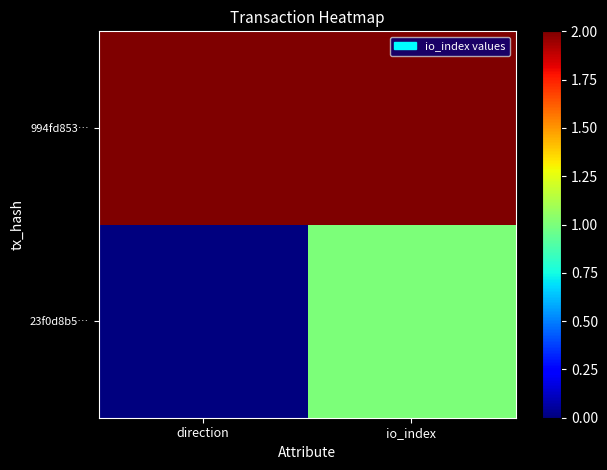

Reading right to left, transcribe all the data shown in this chart.

23f0d8b5…: io_index=1	direction=0
994fd853…: io_index=2	direction=2